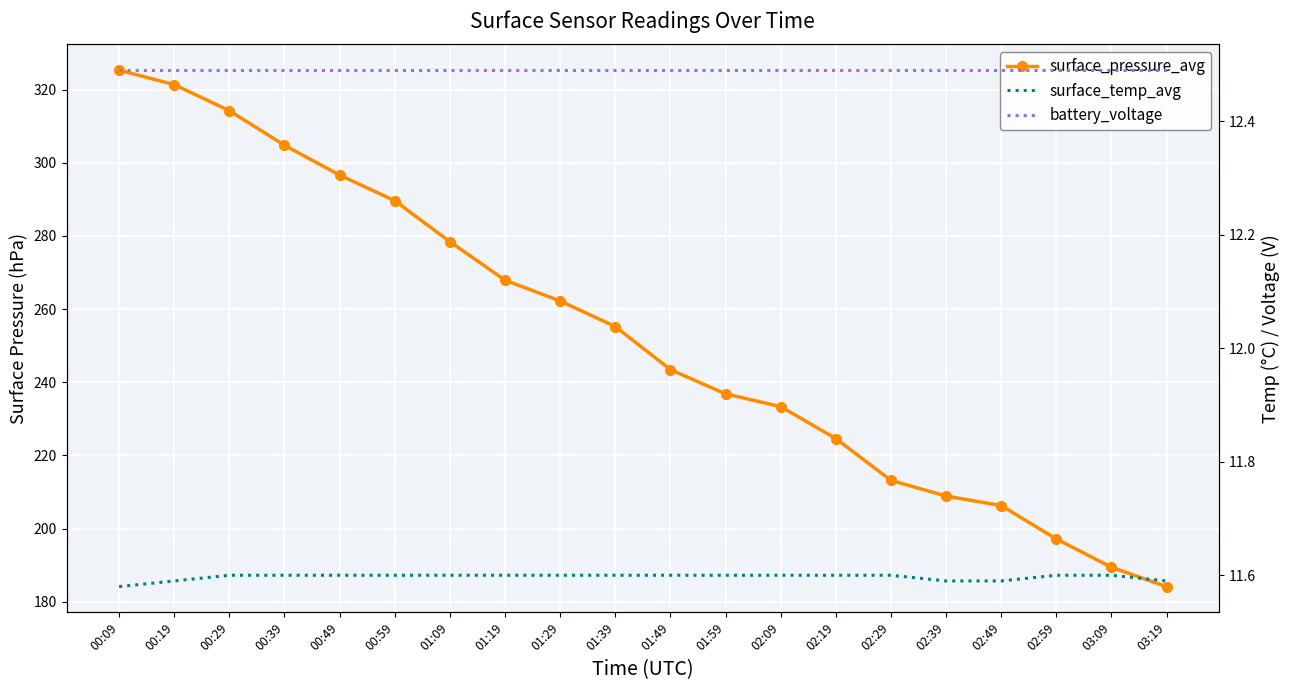

What is the greatest value displayed?

325.3